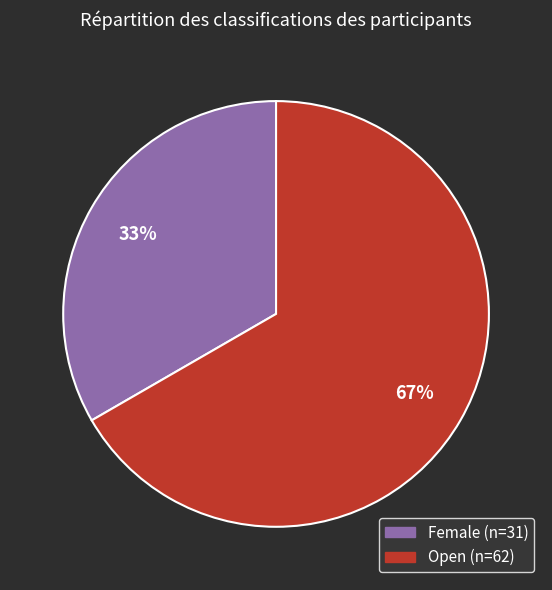

Which category has the biggest portion of the pie?

Open